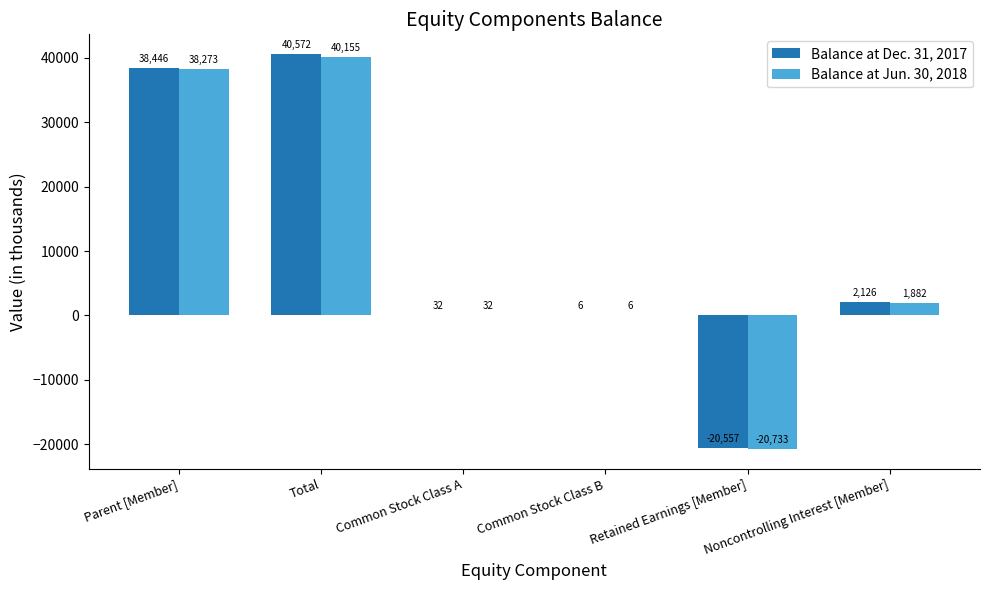

How many values in Balance at Dec. 31, 2017 are above zero?

5